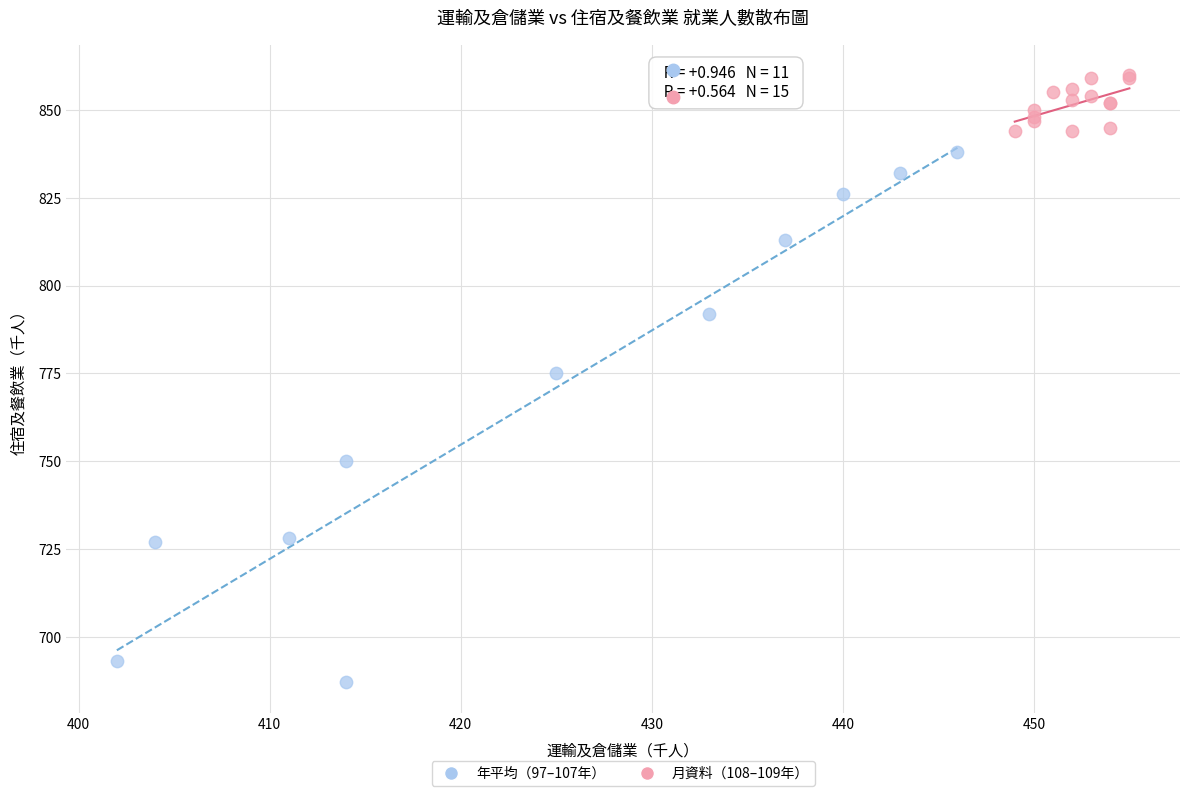

Which series has the widest spread of Y values?

年平均（97–107年）